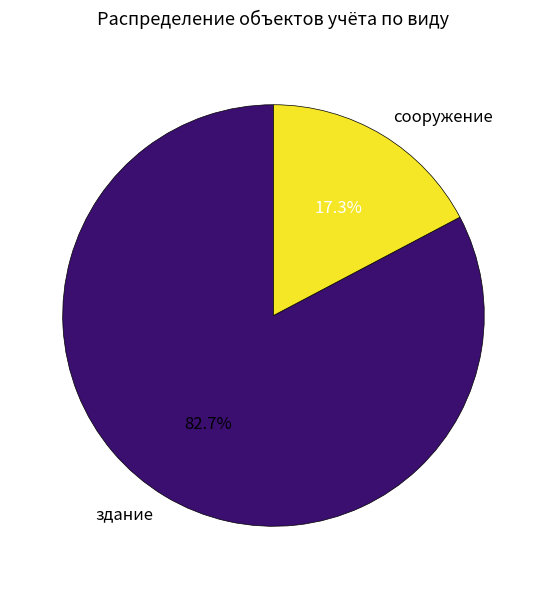

The сооружение slice represents 17% of the pie. True or false?

True